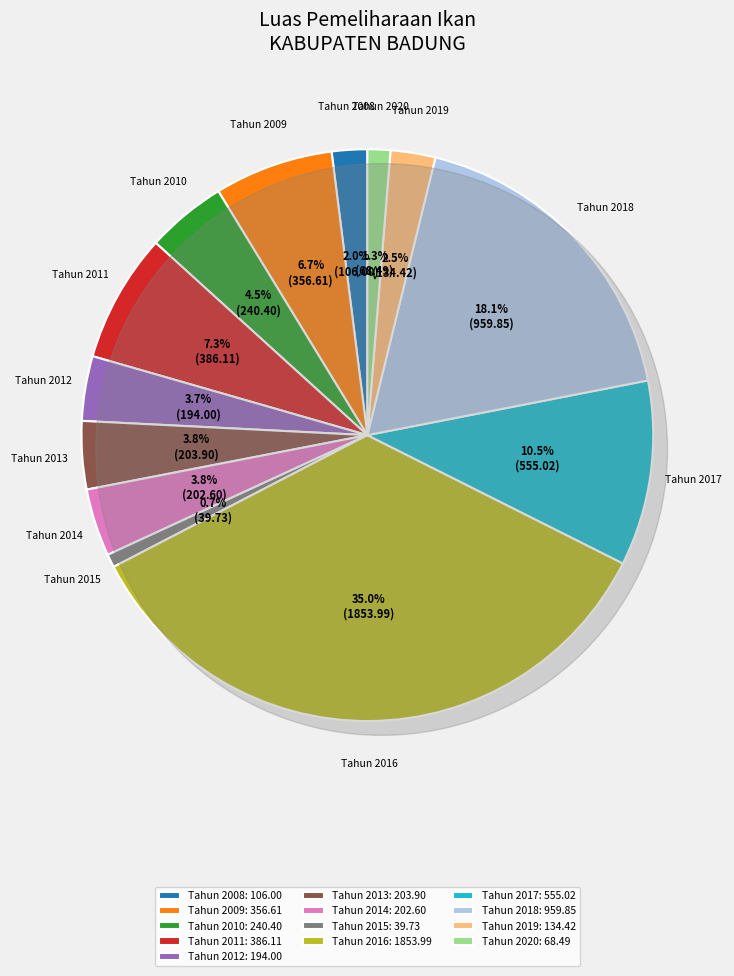

Rank the categories by value from lowest to highest.

Tahun 2015, Tahun 2020, Tahun 2008, Tahun 2019, Tahun 2012, Tahun 2014, Tahun 2013, Tahun 2010, Tahun 2009, Tahun 2011, Tahun 2017, Tahun 2018, Tahun 2016